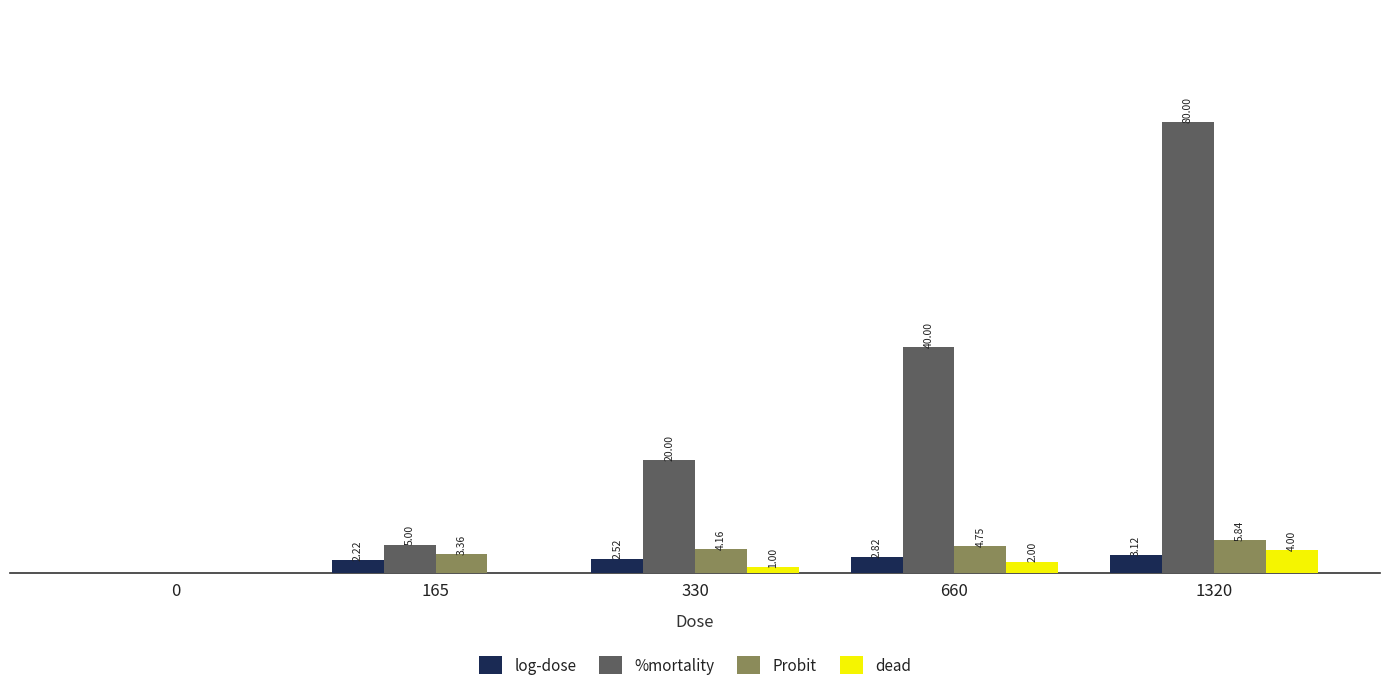

Which series has the largest total across all categories?

%mortality